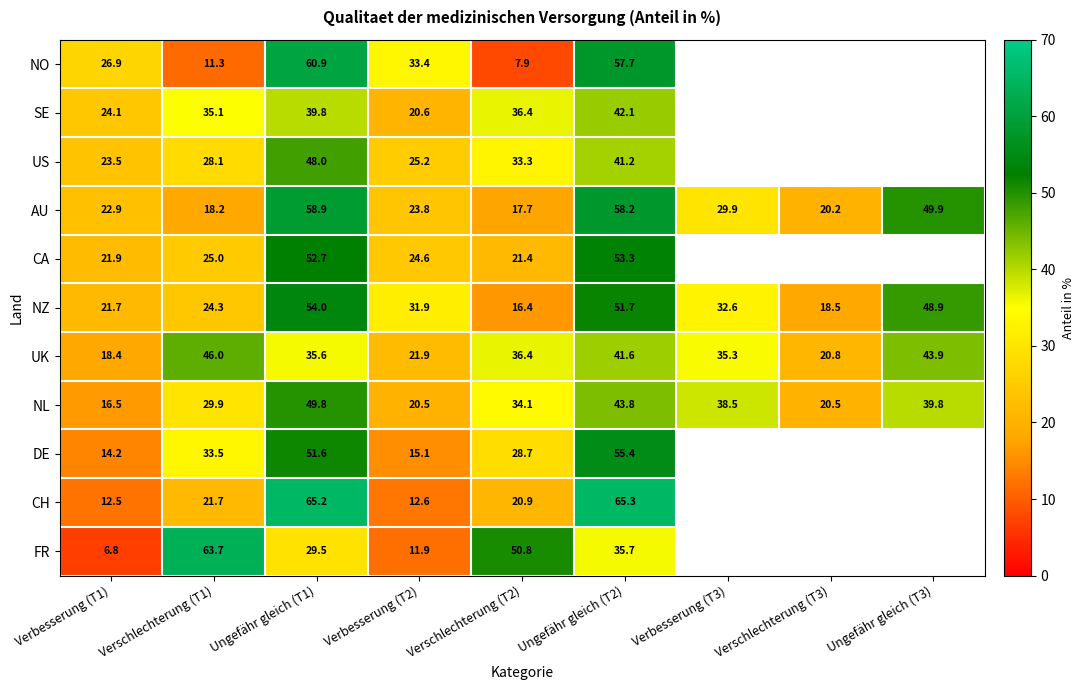

Between Ungefähr gleich (T2) and Verschlechterung (T1), which is larger?

Ungefähr gleich (T2)